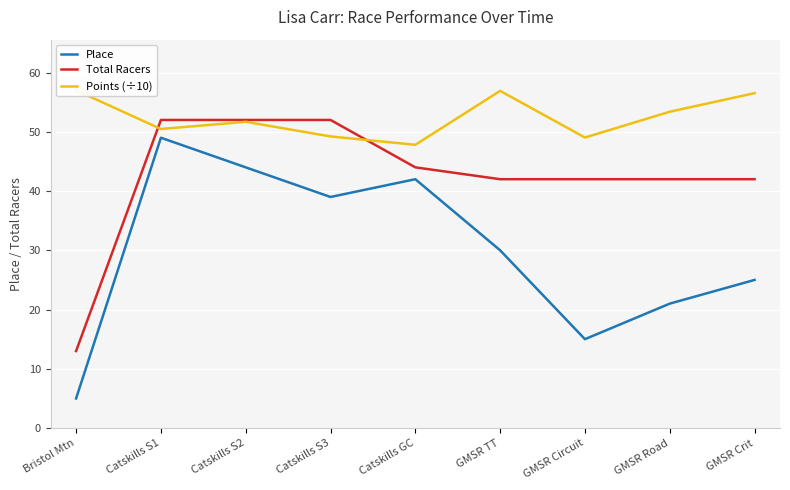

What is the value of the Total Racers point at the 8th from the left?

42.0